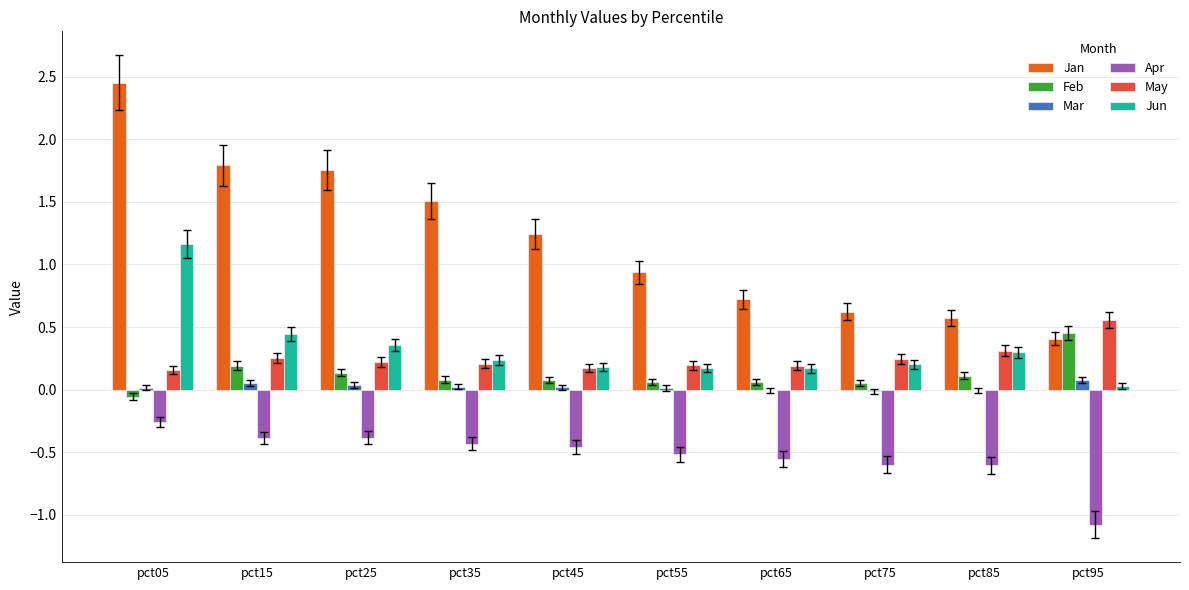

Is it true that May equals 0.2 at pct15?

True